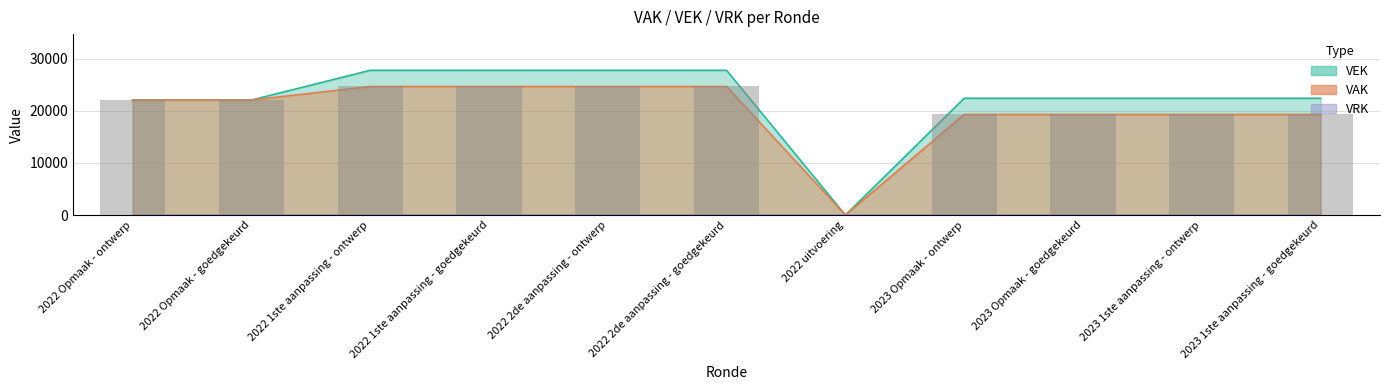

How many positive values does the VEK series have?

10